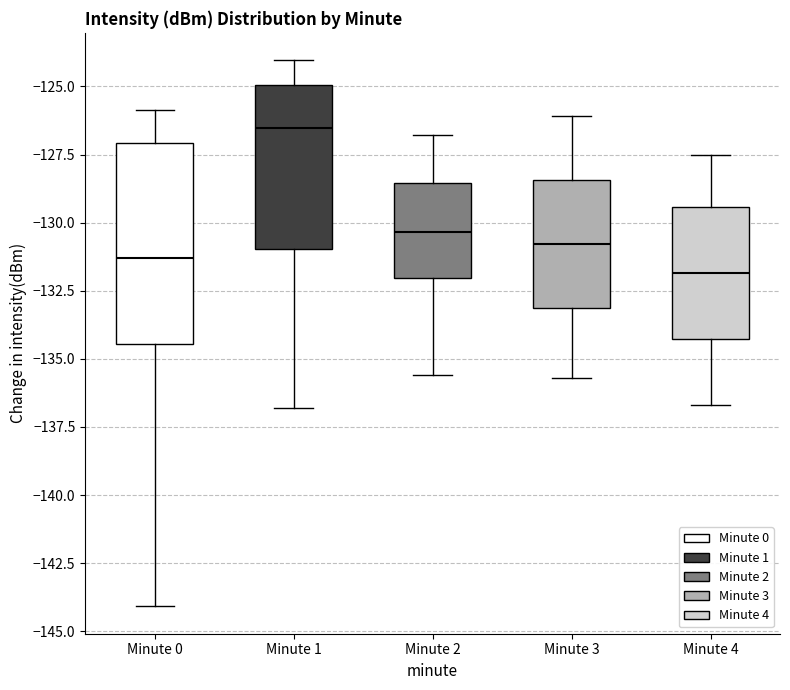

Which box has the lowest median line?

Minute 4